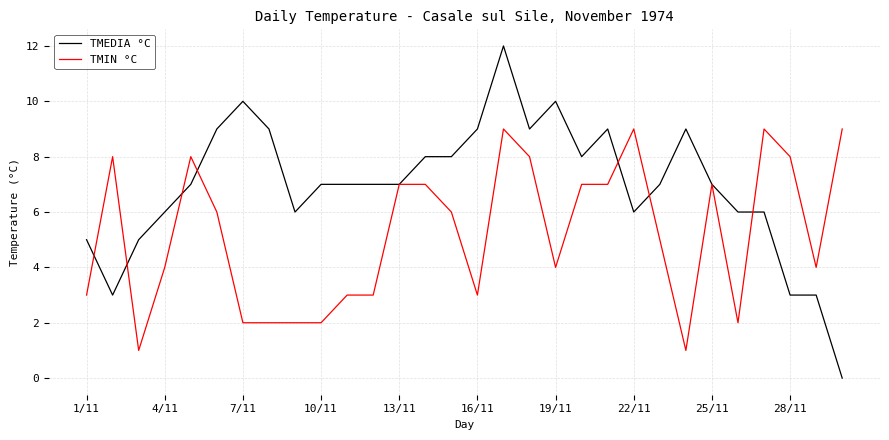

List the series in order of their peak value, highest first.

TMEDIA °C, TMIN °C